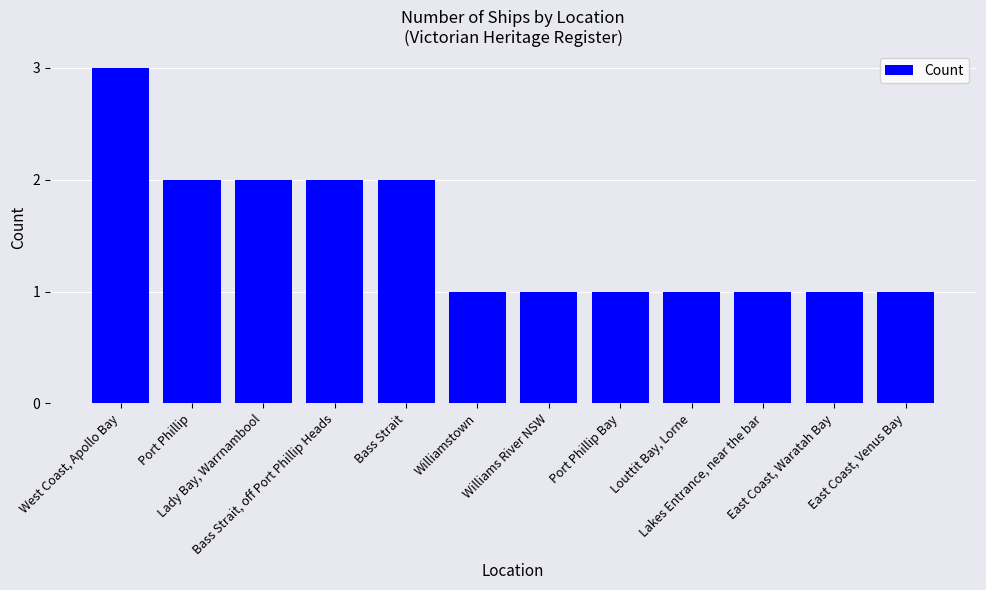

The value at Bass Strait is 3. True or false?

False